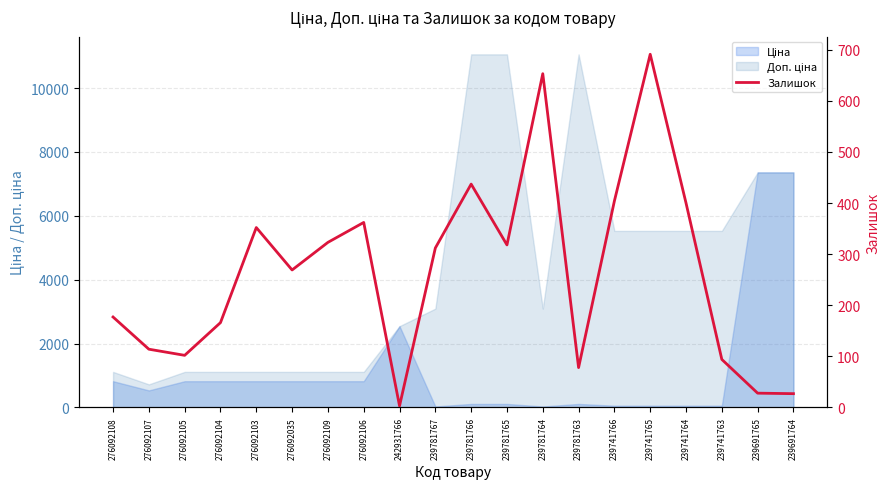

The value at 239691764 is 15. True or false?

False